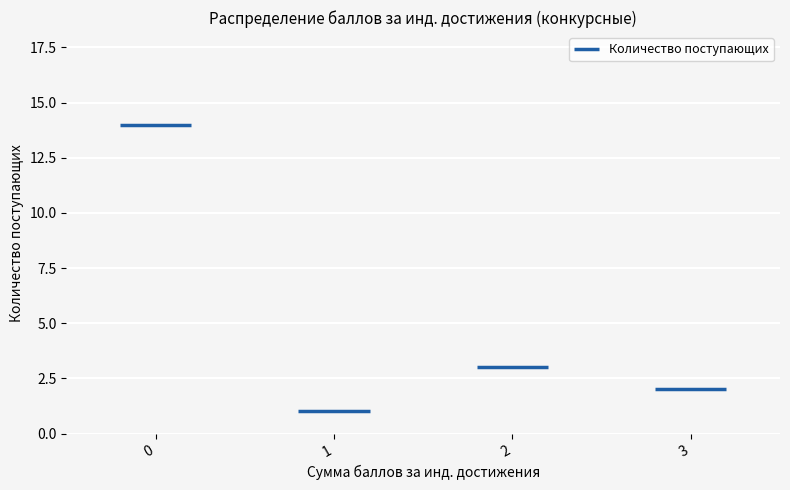

How many series are shown in this chart?

1